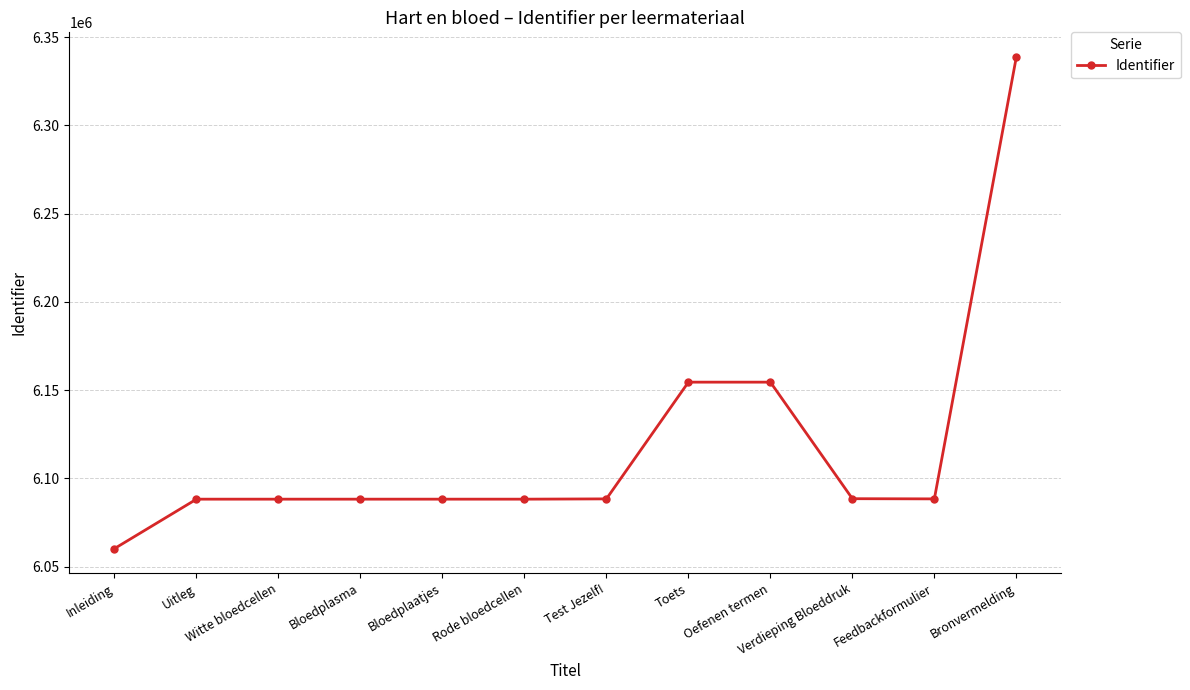

Which has a higher value, Verdieping Bloeddruk or Bronvermelding?

Bronvermelding